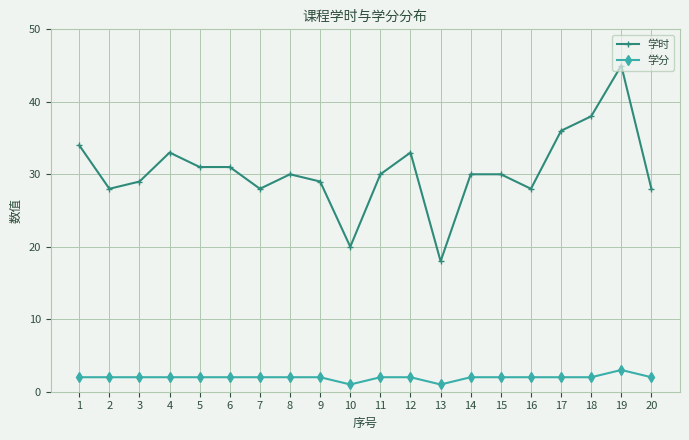

How many series are shown in this chart?

2